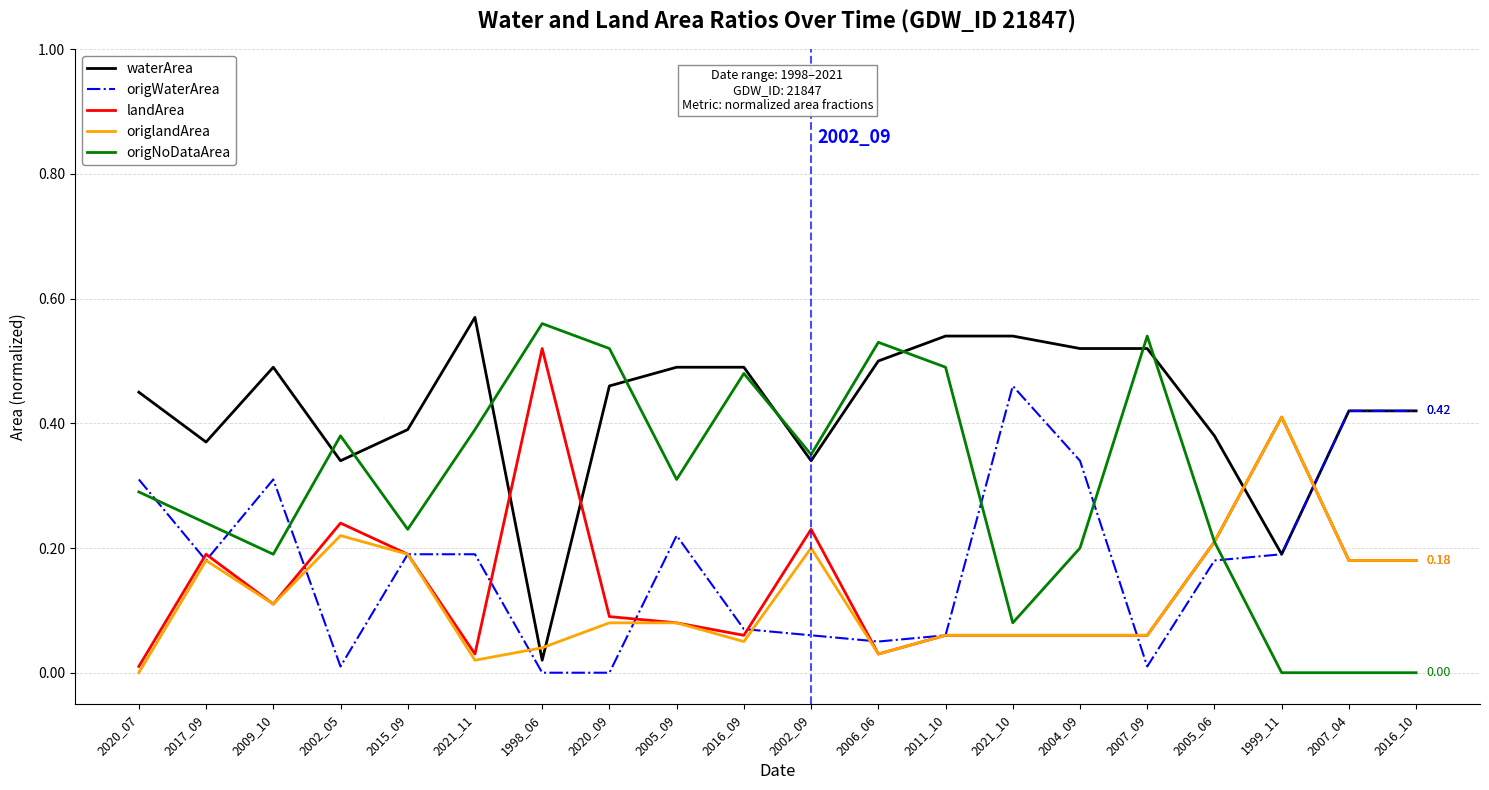

What position from the left is 2011_10?

13